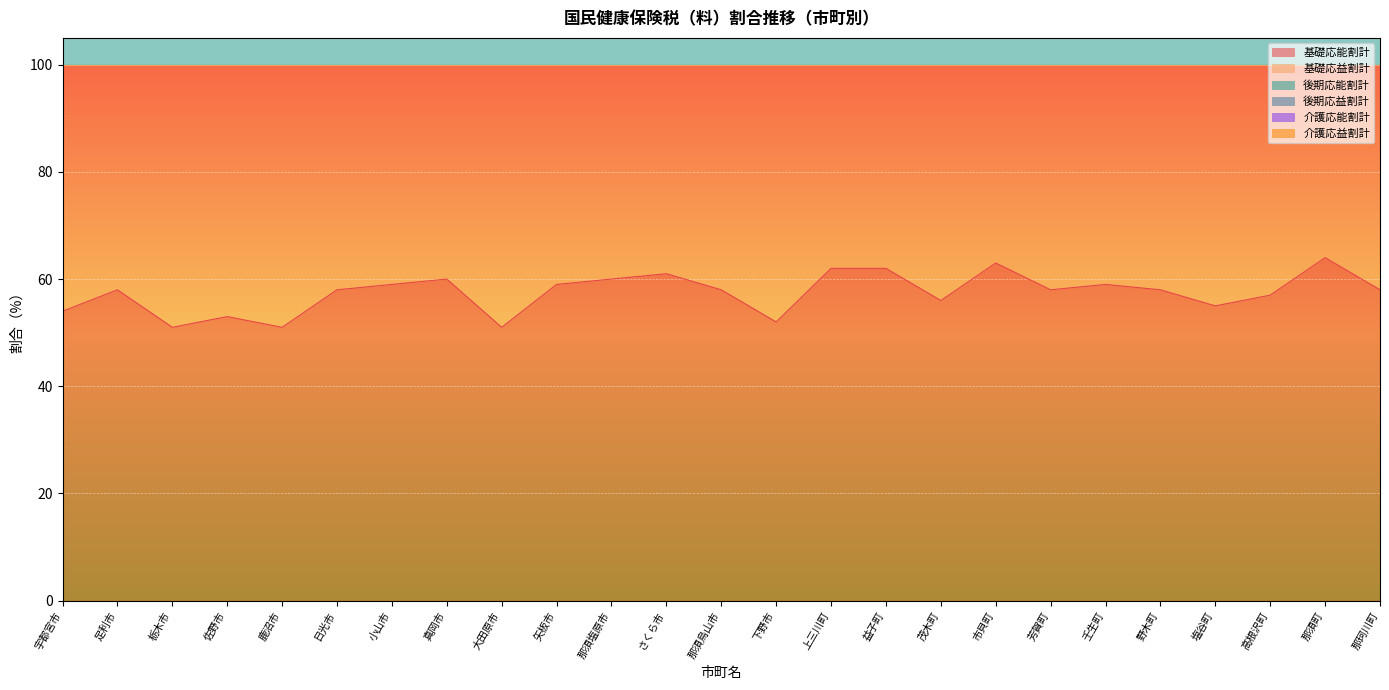

What value does the 基礎応能割計 series have at さくら市?

61